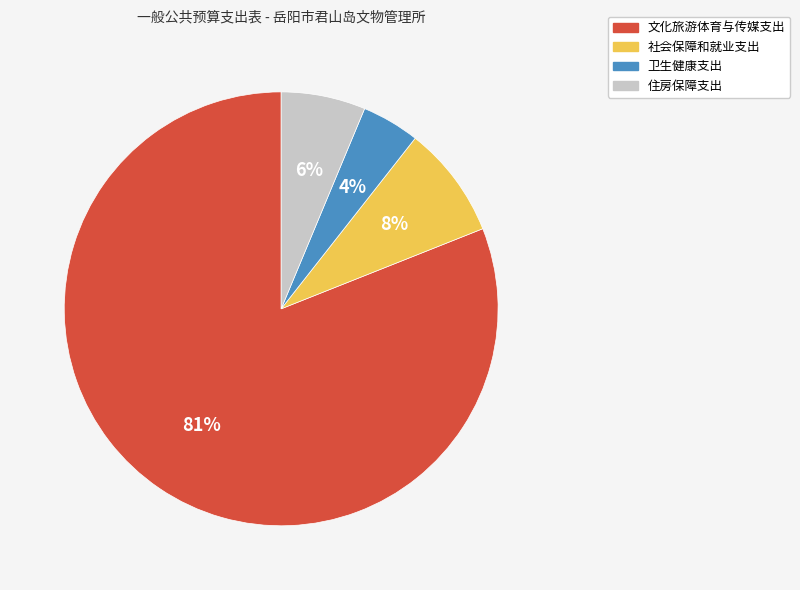

To the nearest percent, what is the difference between the 社会保障和就业支出 and 住房保障支出 slice percentages?

2%